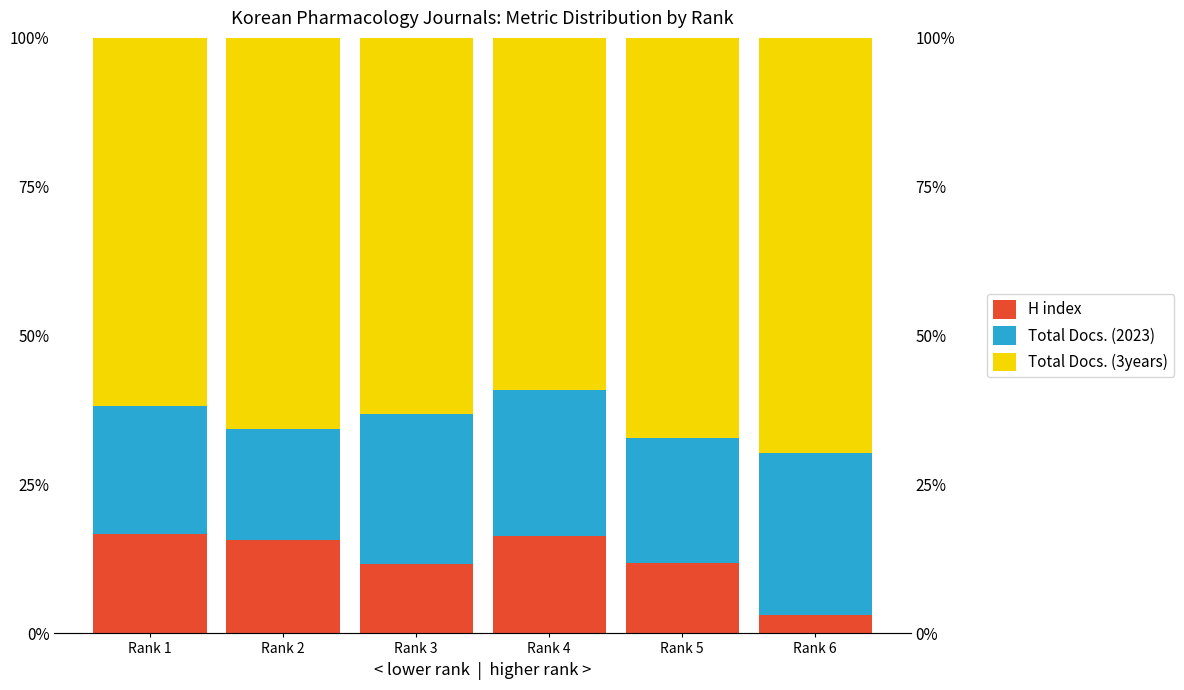

Which has a higher value, Rank 2 or Rank 5?

Rank 2